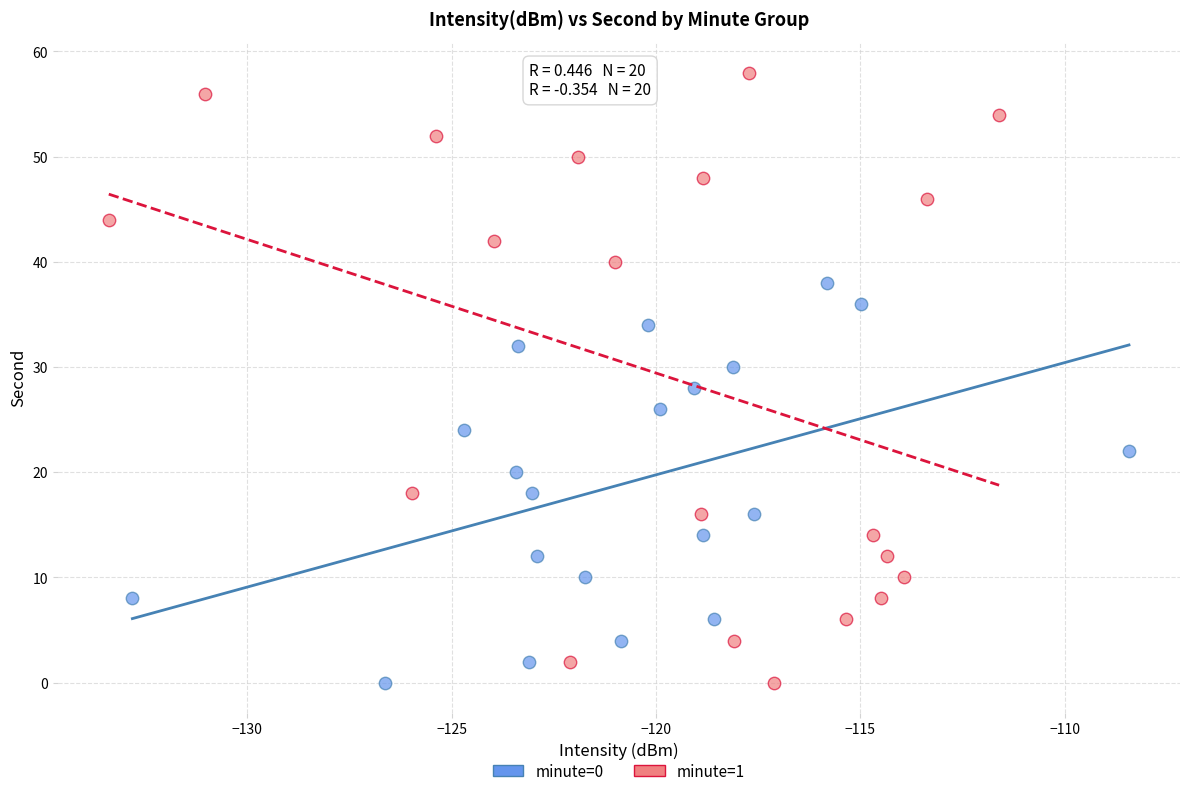

Which series contains the highest Y value?

minute=1